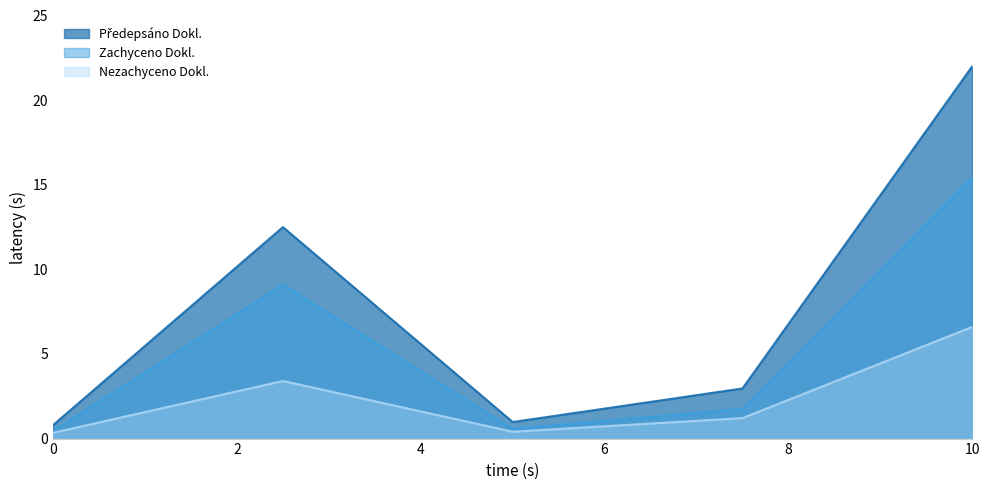

At which category does Nezachyceno Dokl. reach its first local valley?

Uroradiologické centrum